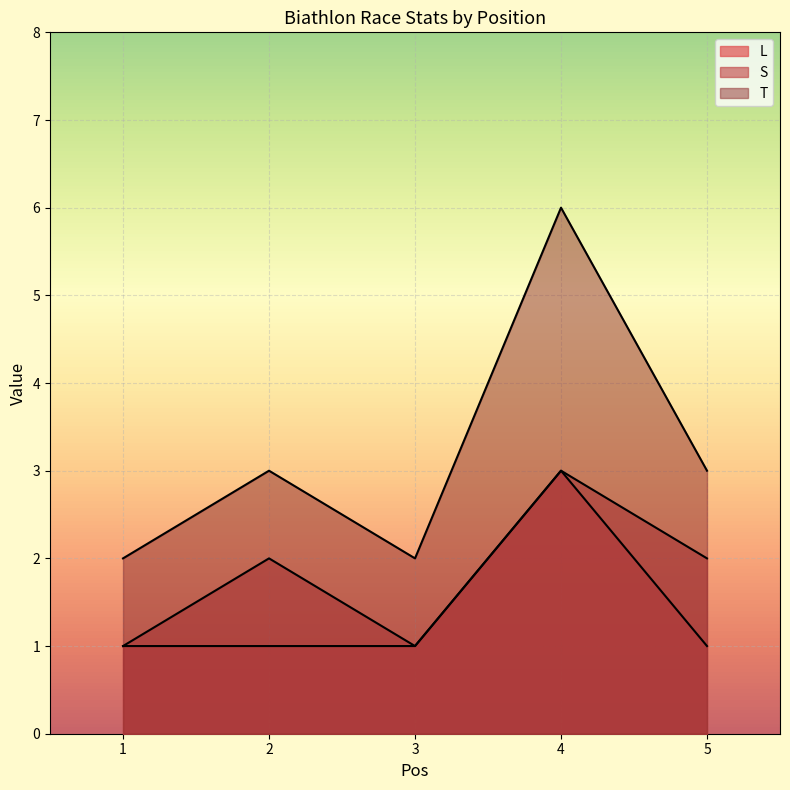

Count the T values in the range 2 to 3.

4